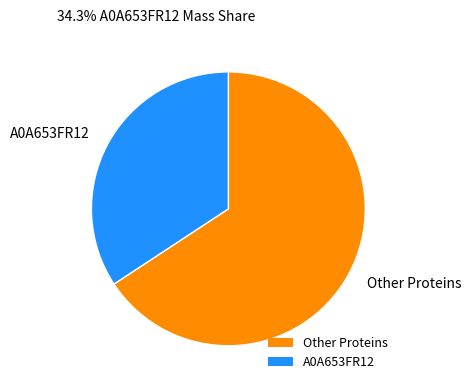

True or false: A0A653FR12 accounts for 34% of the total.

True